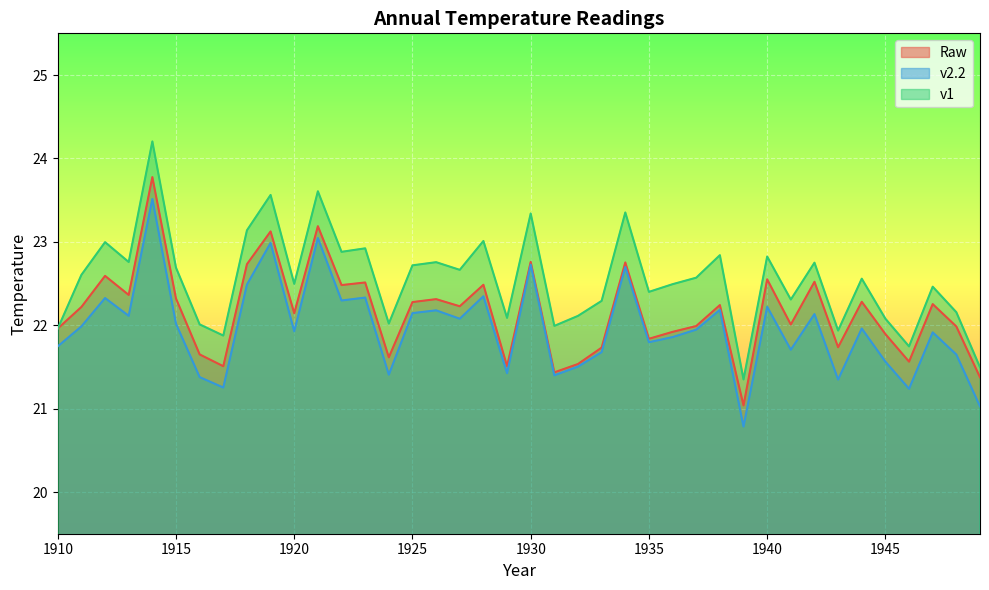

Rank the categories by v2.2 value from lowest to highest.

1939, 1949, 1946, 1917, 1943, 1916, 1931, 1924, 1929, 1932, 1945, 1948, 1933, 1941, 1910, 1935, 1936, 1947, 1920, 1937, 1944, 1911, 1915, 1927, 1913, 1942, 1925, 1926, 1938, 1940, 1922, 1912, 1923, 1928, 1918, 1934, 1930, 1919, 1921, 1914